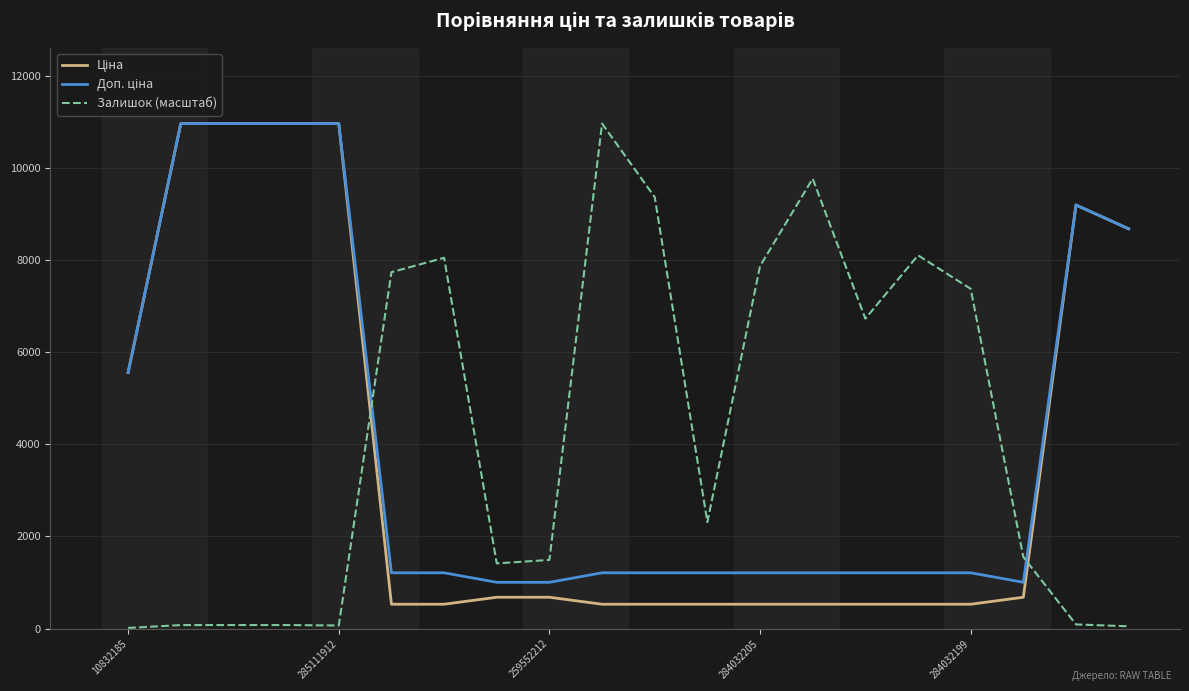

What is the greatest value displayed?

10964.4